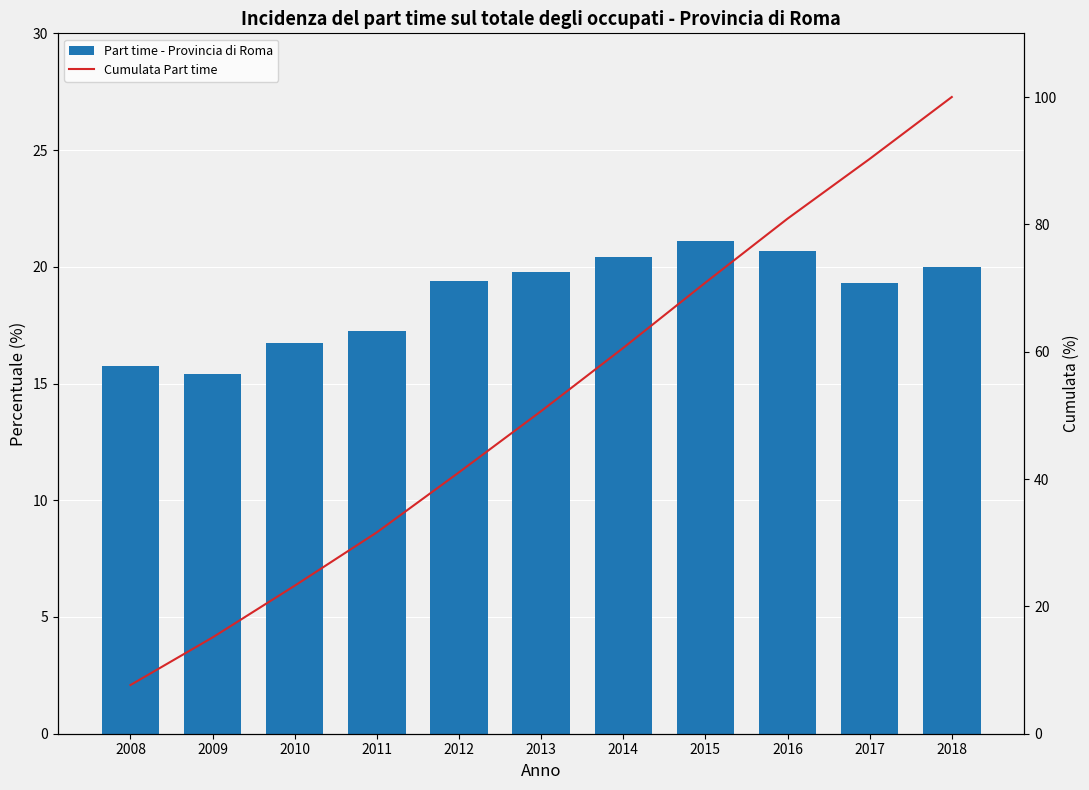

Which category has the highest value in the Part time - Provincia di Roma series?

2015